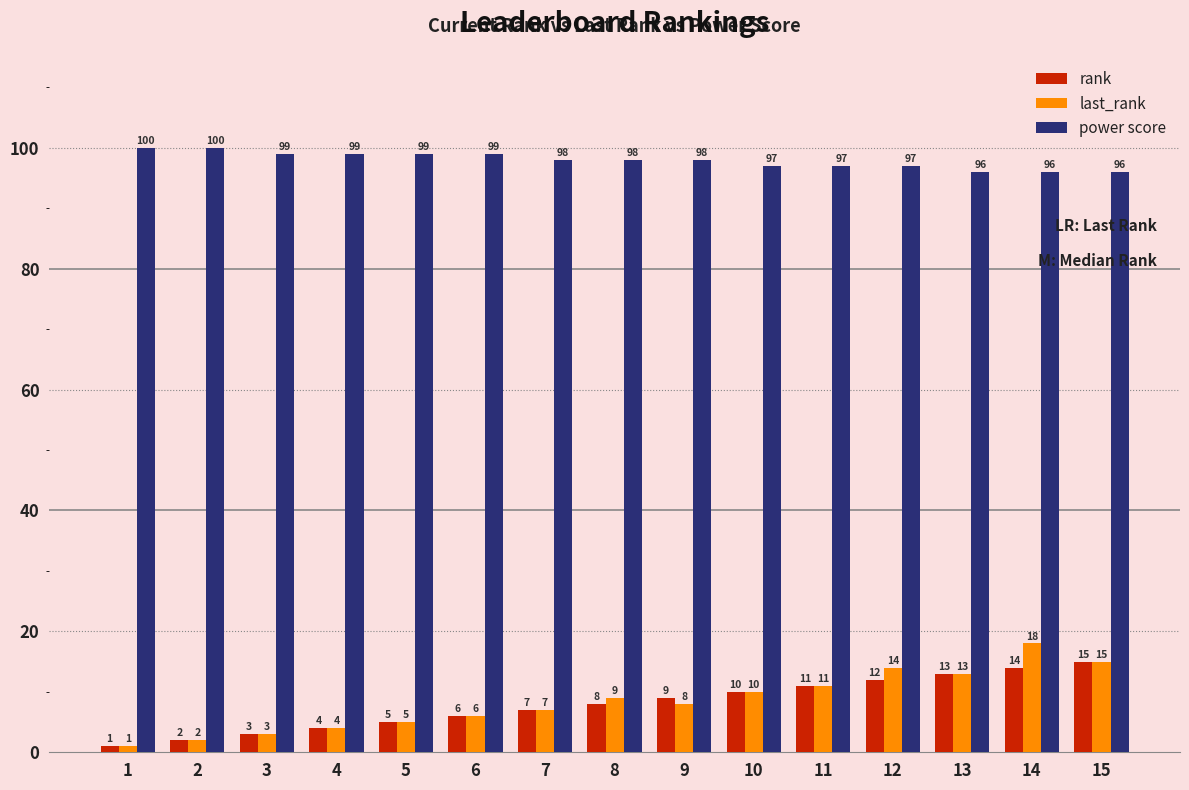

Which series has the largest total across all categories?

power score